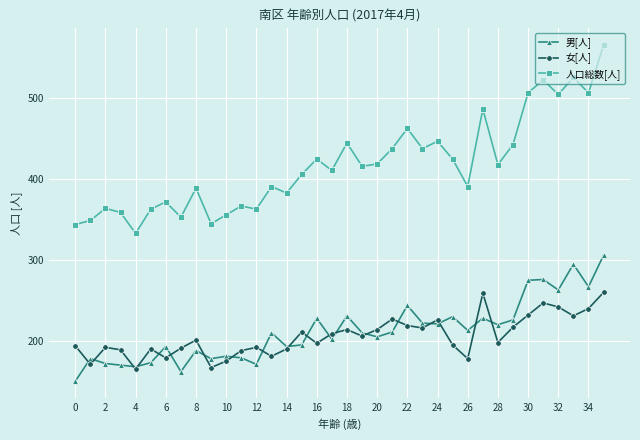

True or false: 人口総数[人] has more than 2 interior local peaks.

True